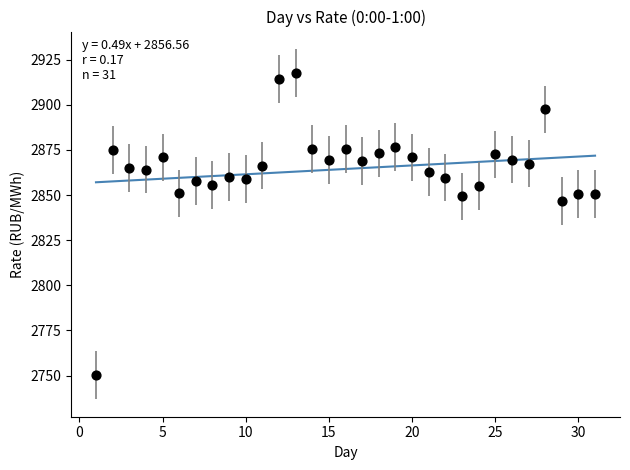

What is the range of Y values (max minus min)?

167.5